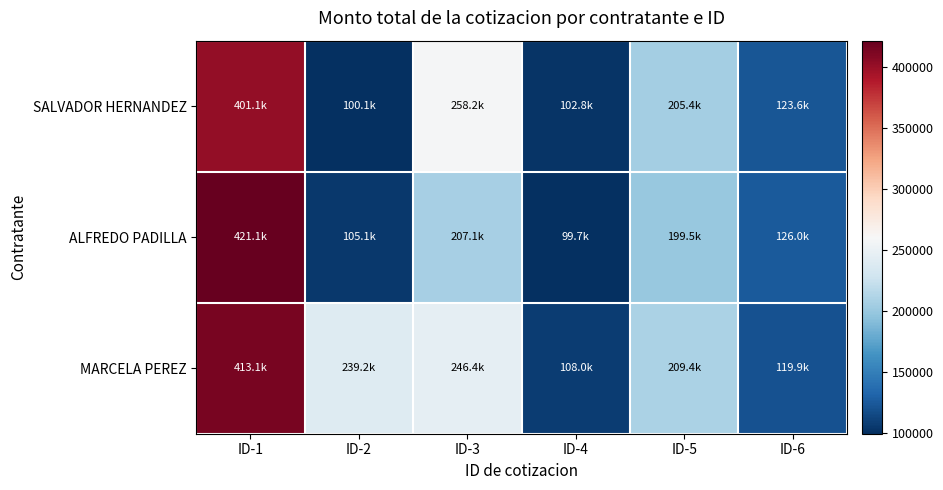

Reading right to left, what are all the values shown in this chart?

SALVADOR HERNANDEZ: ID-6=123587.6	ID-5=205430.2	ID-4=102786.4	ID-3=258200.3	ID-2=100074.4	ID-1=401070.0
ALFREDO PADILLA: ID-6=125967.9	ID-5=199520.0	ID-4=99743.3	ID-3=207060.0	ID-2=105079.1	ID-1=421123.0
MARCELA PEREZ: ID-6=119926.6	ID-5=209403.2	ID-4=107977.4	ID-3=246427.5	ID-2=239250.0	ID-1=413102.1